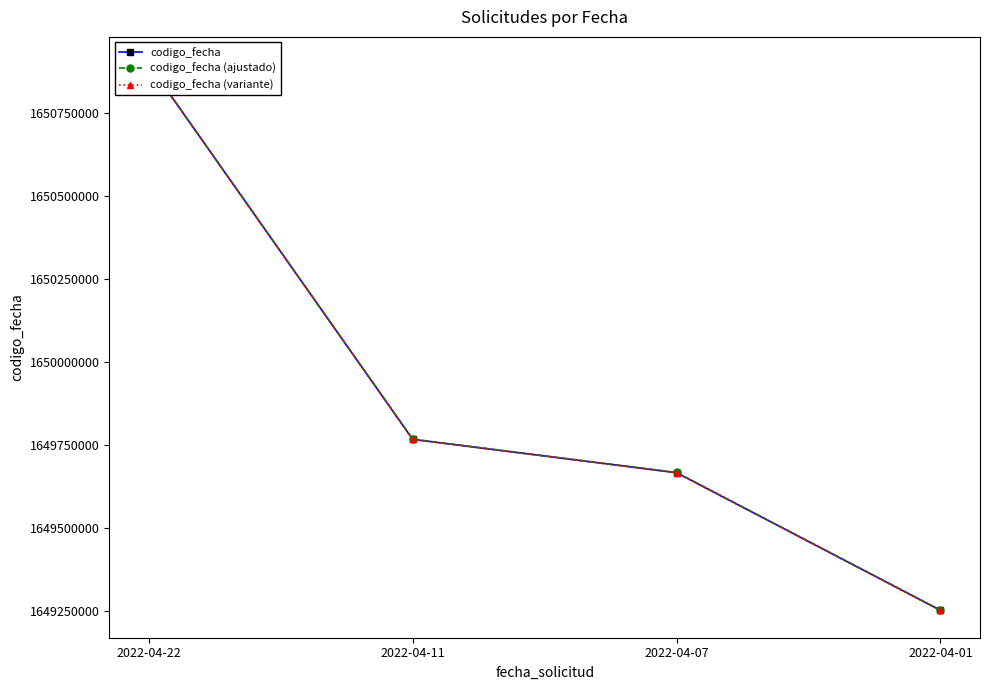

True or false: codigo_fecha (variante) and codigo_fecha (ajustado) intersect in this chart.

False